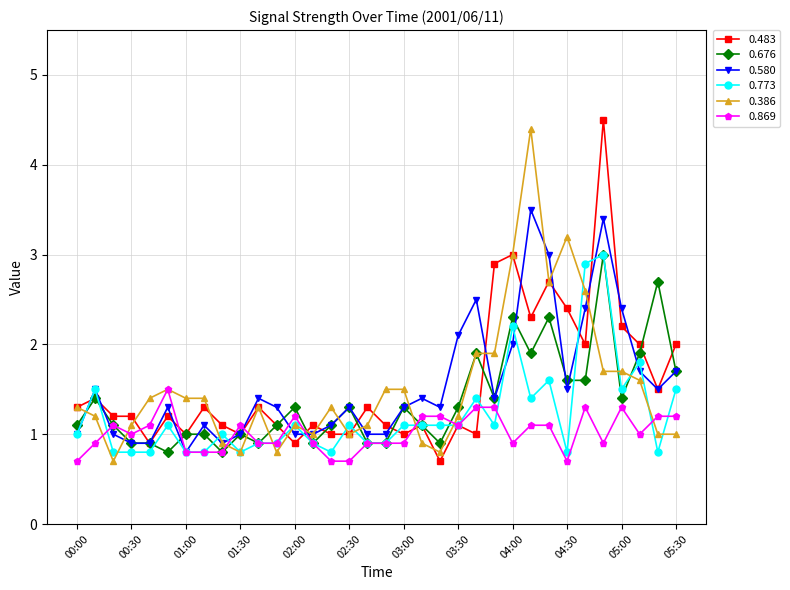

What is the lowest value of the 0.386 series?

0.7